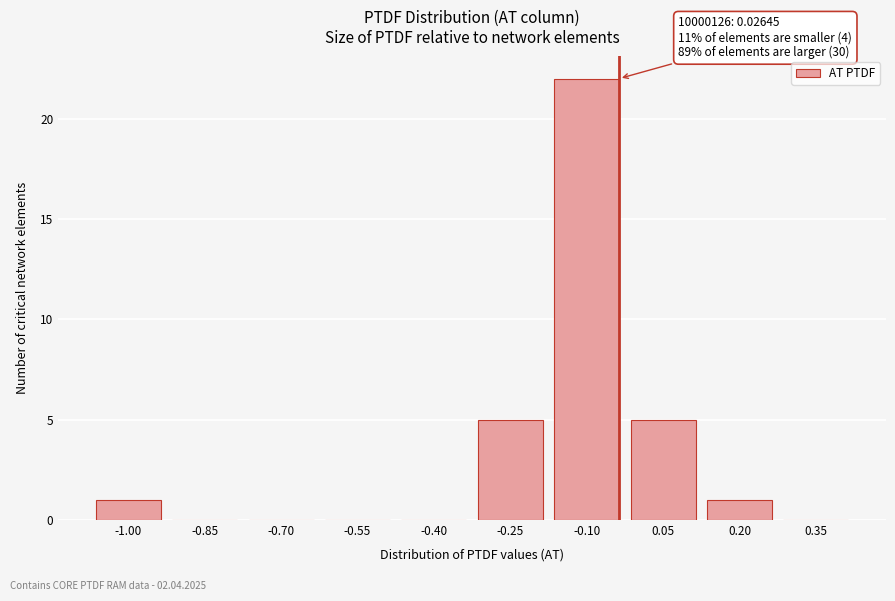

Reading left to right, list all the values displayed in this chart.

-1.00=1	-0.85=0	-0.70=0	-0.55=0	-0.40=0	-0.25=5	-0.10=22	0.05=5	0.20=1	0.35=0